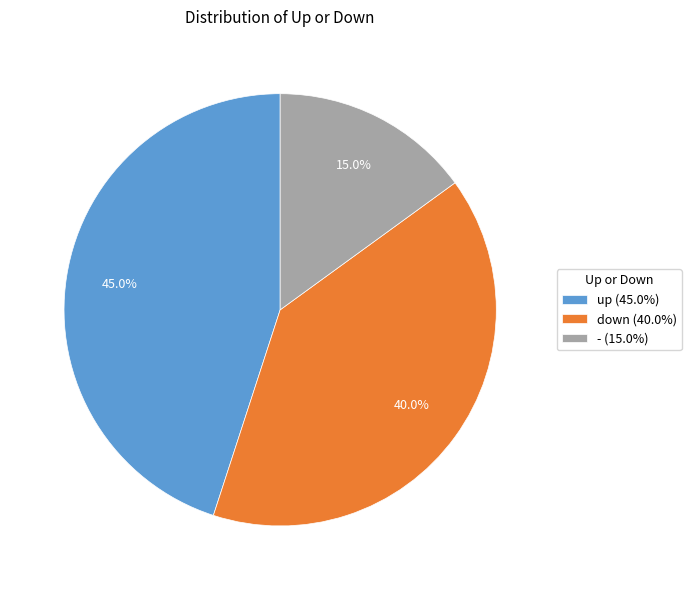

What percentage is the - slice, to the nearest percent?

15%